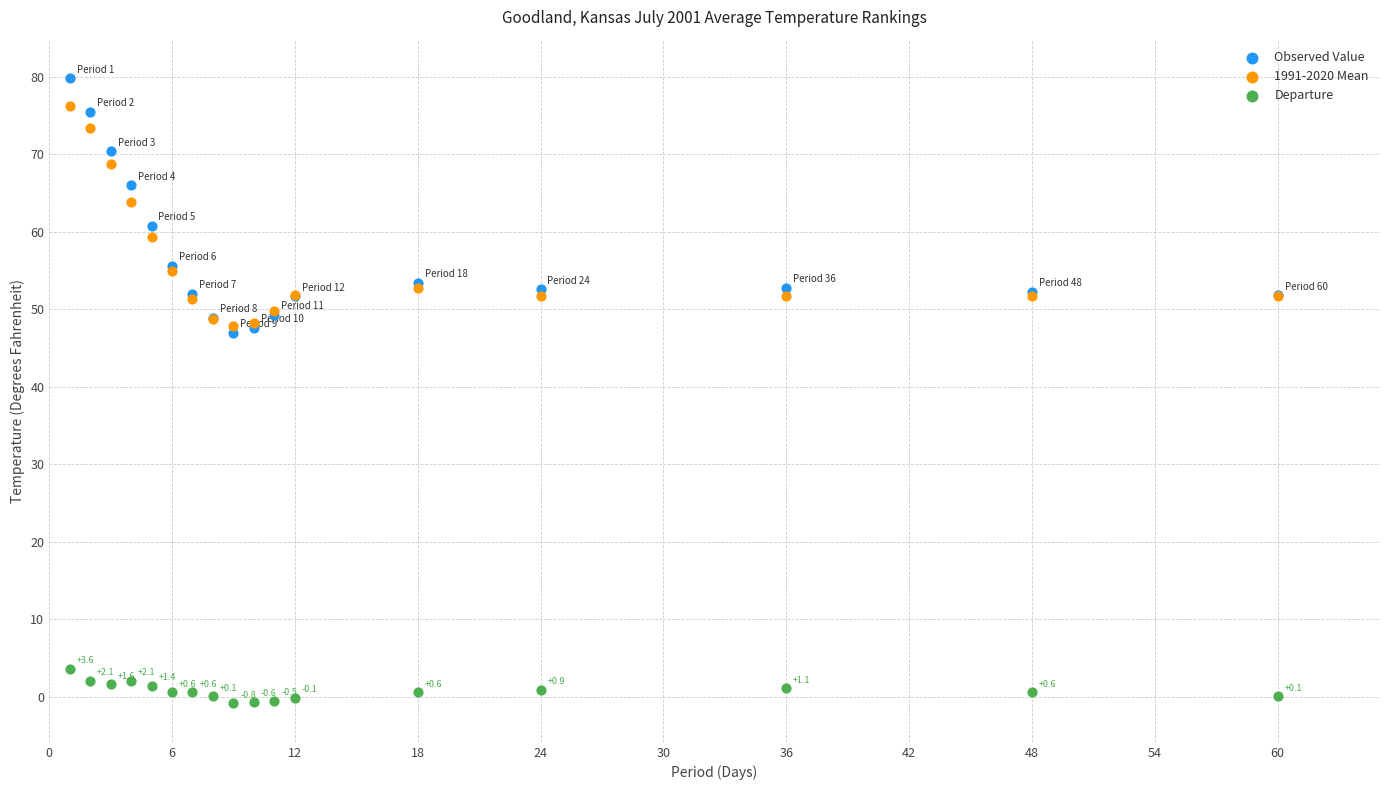

What are all the series names shown in the legend?

Observed Value, 1991-2020 Mean, Departure